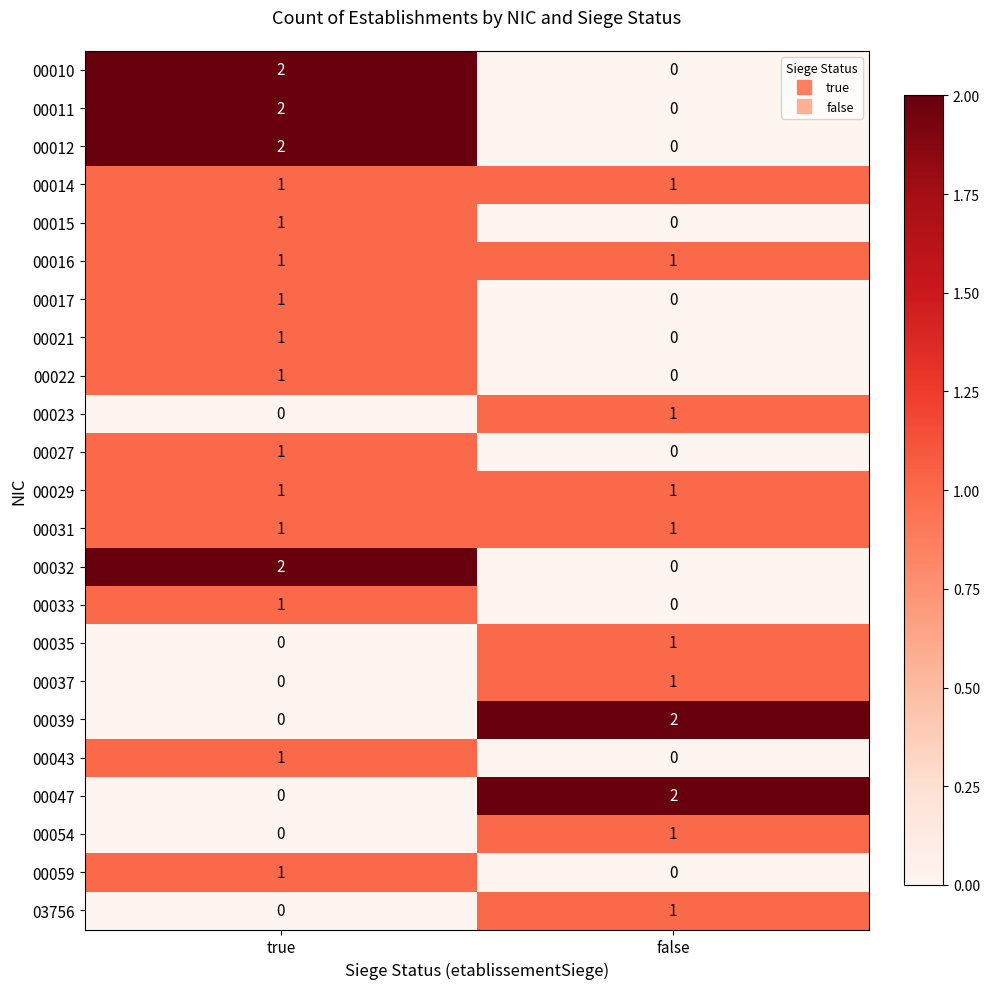

What is the total value across all series at false?

13